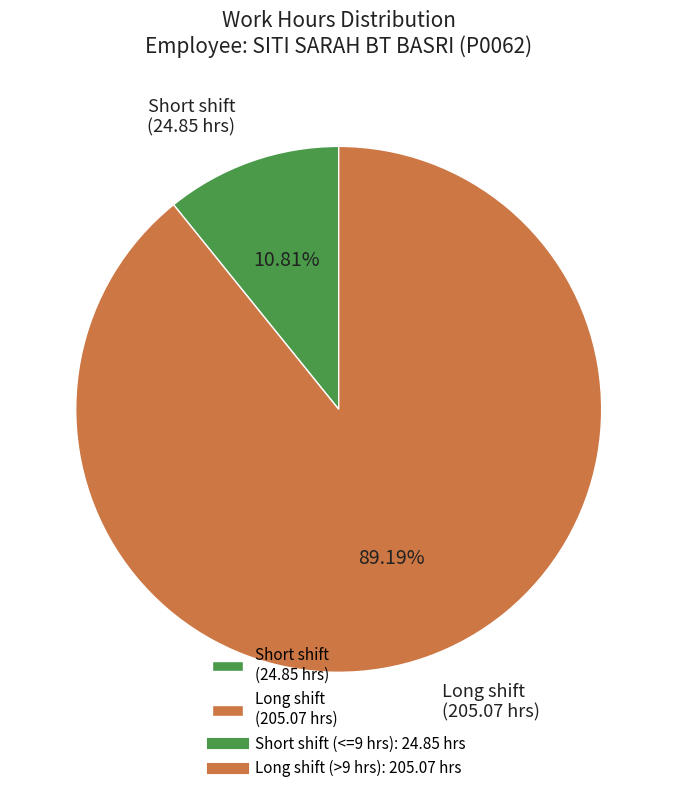

Between Short shift (24.85 hrs) and Long shift (205.07 hrs), which is larger?

Long shift (205.07 hrs)